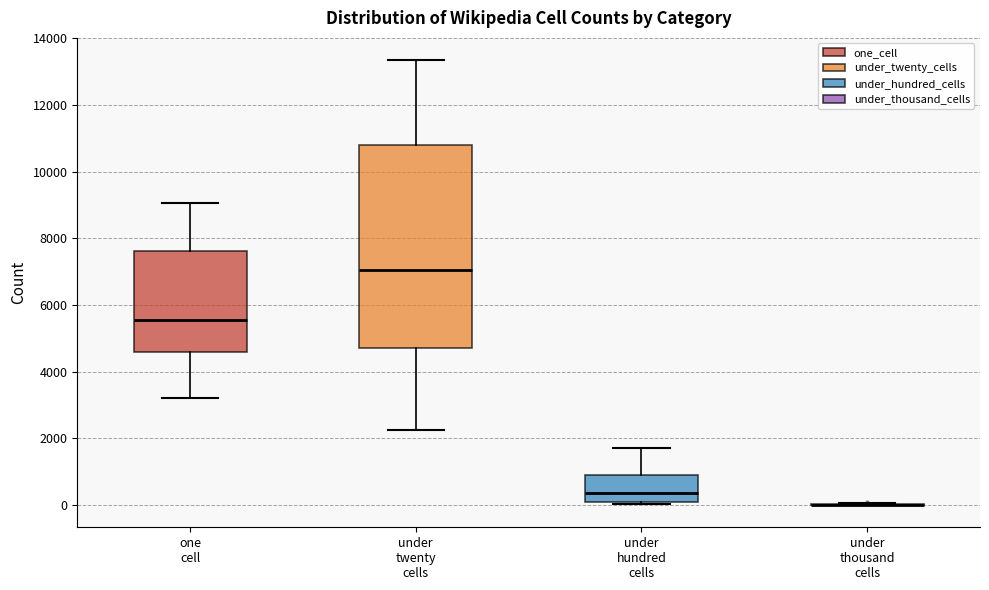

Comparing the boxes themselves (not the whiskers), which one is the tallest?

under twenty cells